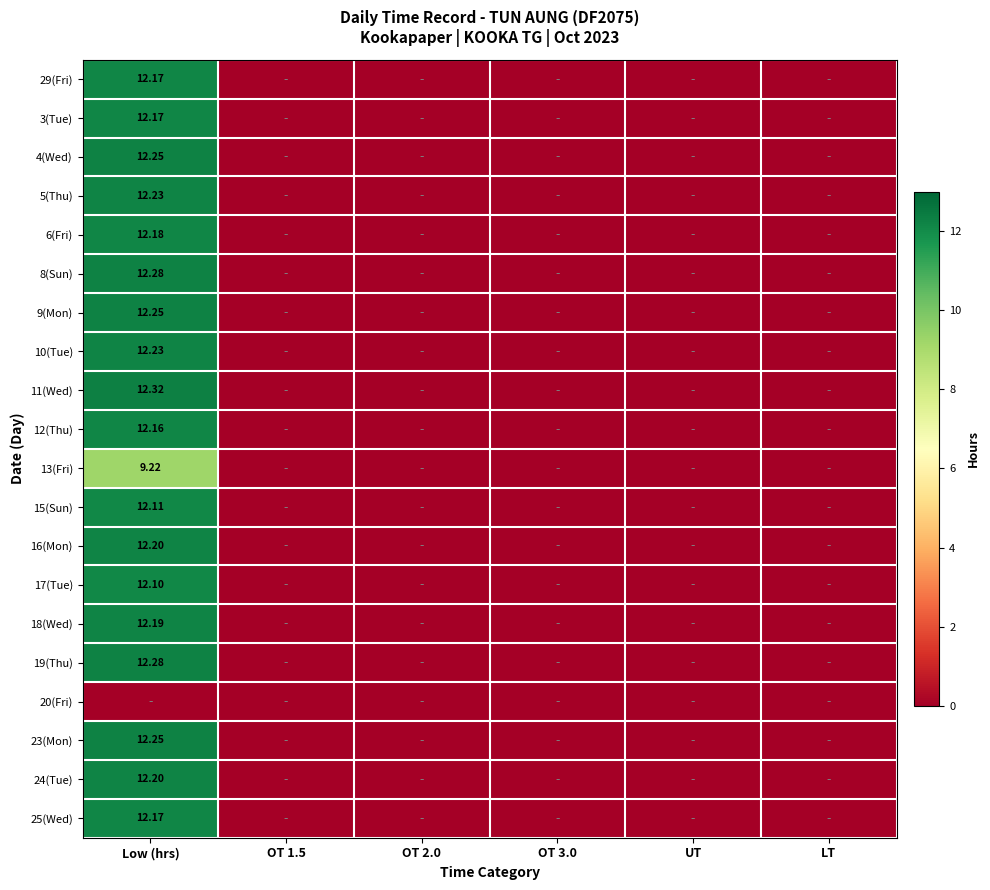

At OT 1.5, list the series in order from largest to smallest.

29(Fri), 3(Tue), 4(Wed), 5(Thu), 6(Fri), 8(Sun), 9(Mon), 10(Tue), 11(Wed), 12(Thu), 13(Fri), 15(Sun), 16(Mon), 17(Tue), 18(Wed), 19(Thu), 20(Fri), 23(Mon), 24(Tue), 25(Wed)